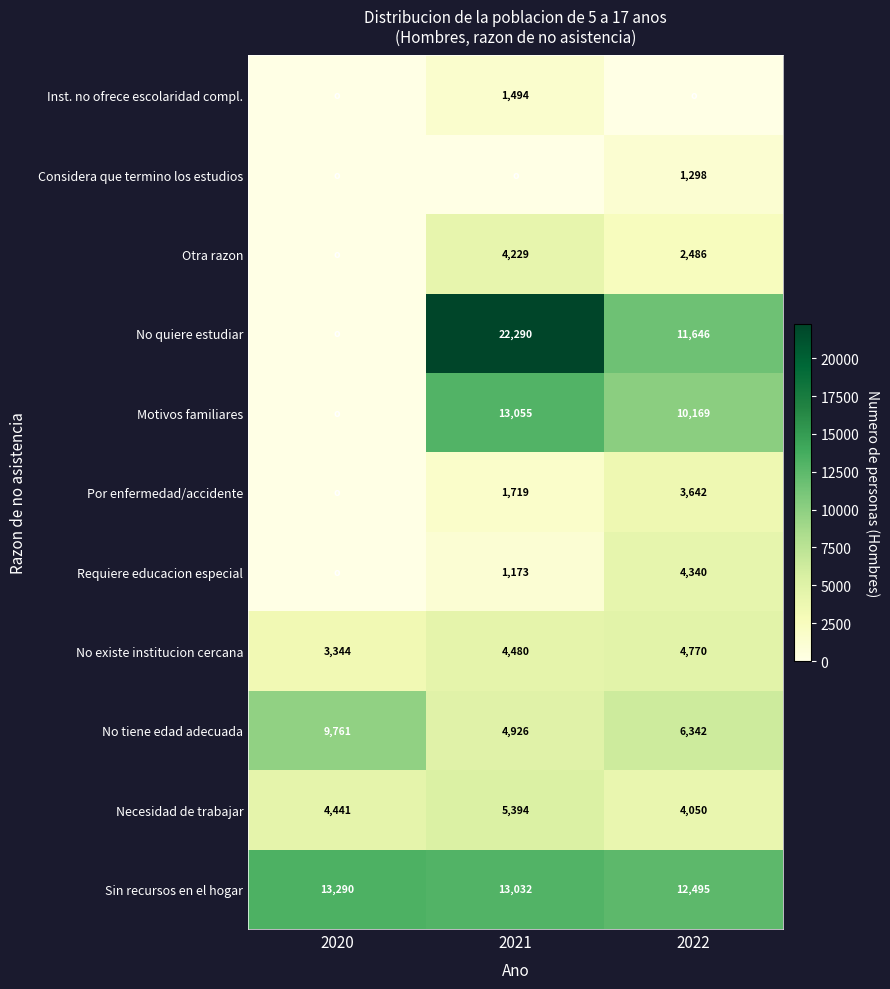

The No tiene edad adecuada series shows 4926 at 2021. True or false?

True